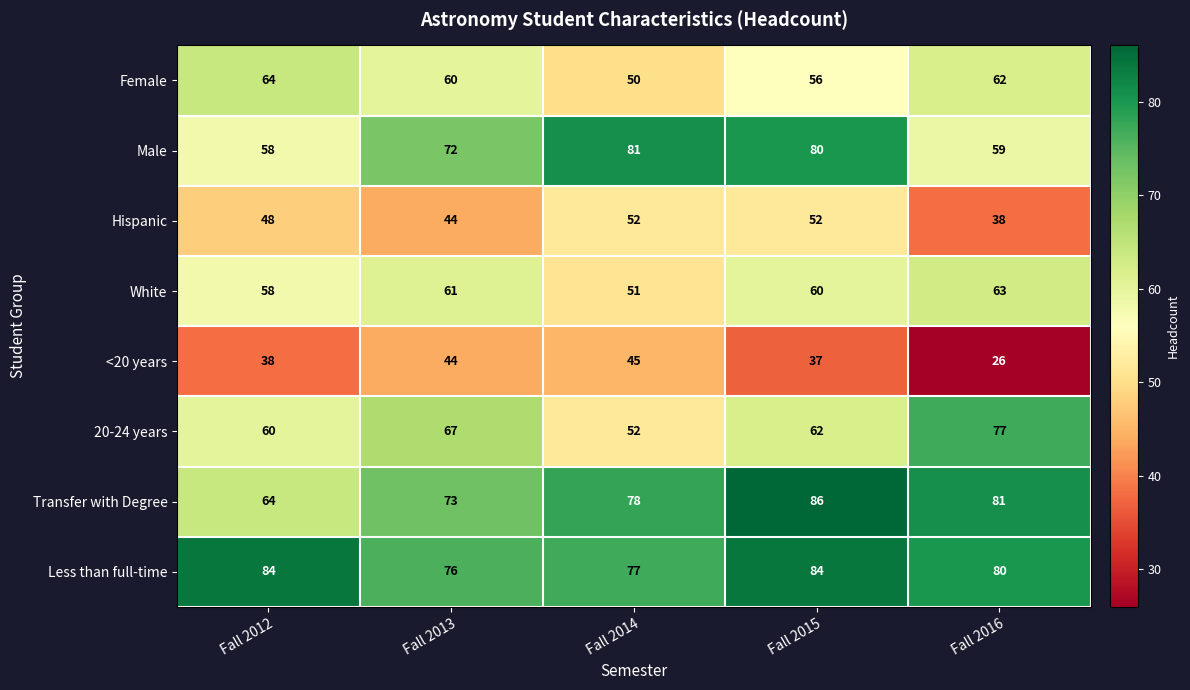

What is the average value of the Female series?

58